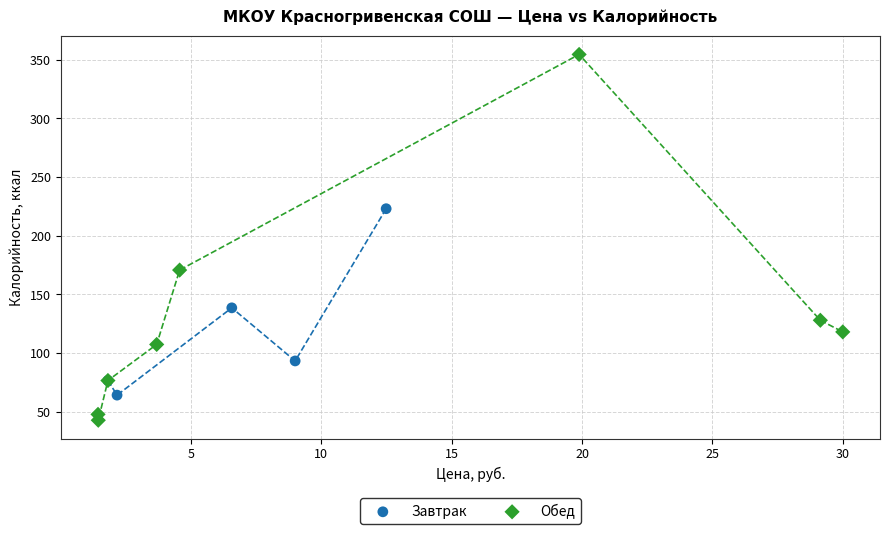

Which series has the largest Y range (max minus min)?

Обед